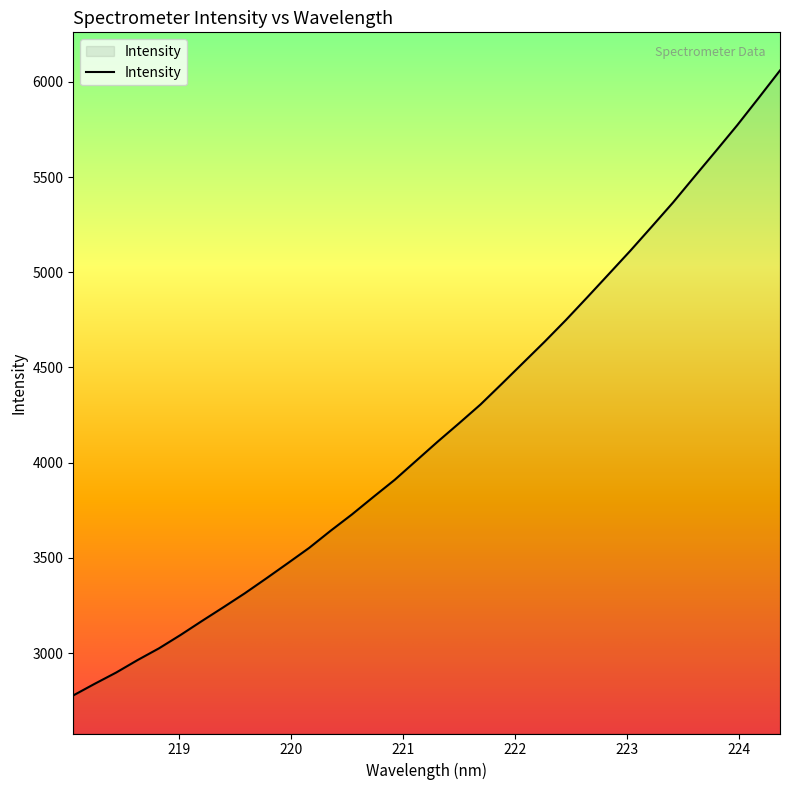

What is the difference between the maximum and minimum values?

3282.0